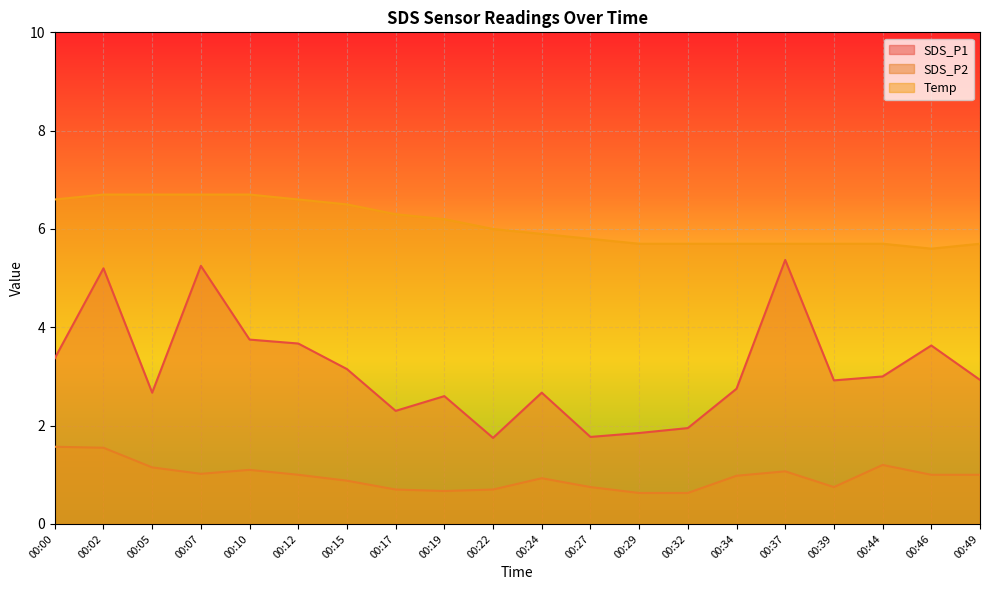

At which category does SDS_P1 reach its first local valley?

00:05